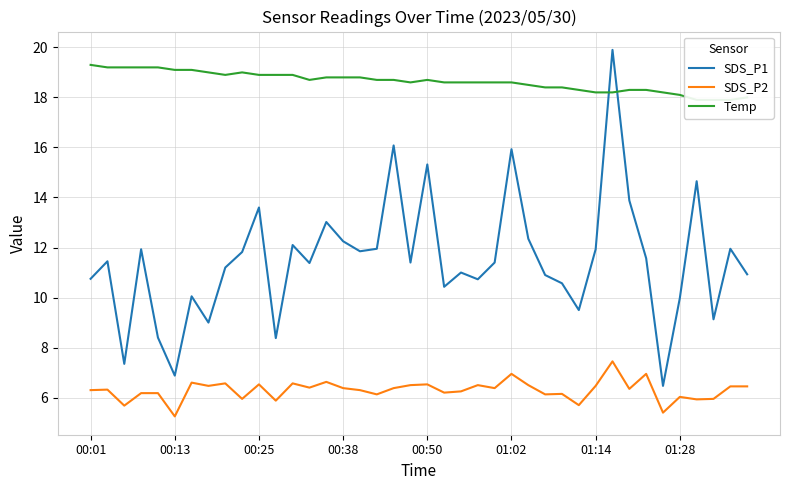

The value of Temp at 13 is 18.7. True or false?

True